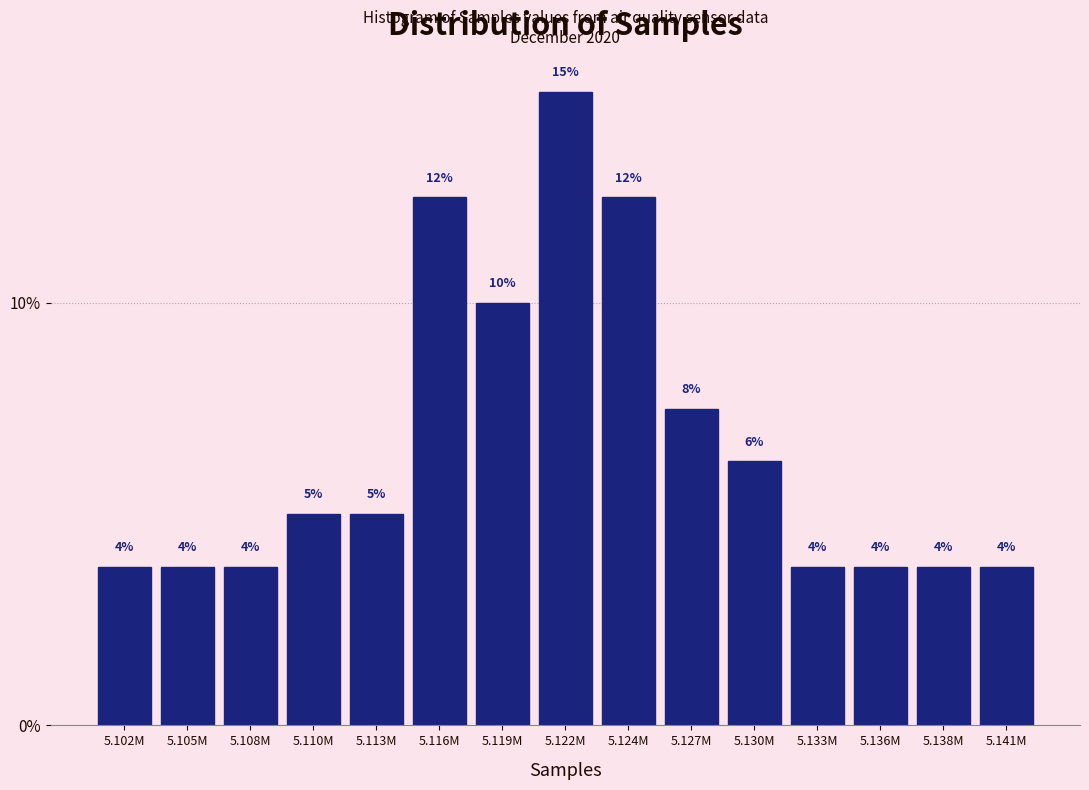

Are the bars horizontal?

No